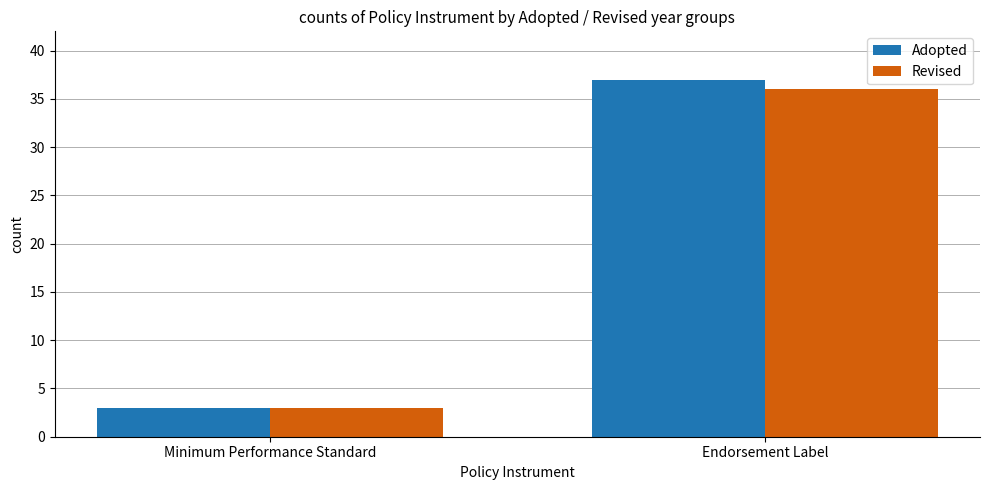

What position from the right is Minimum Performance Standard?

2